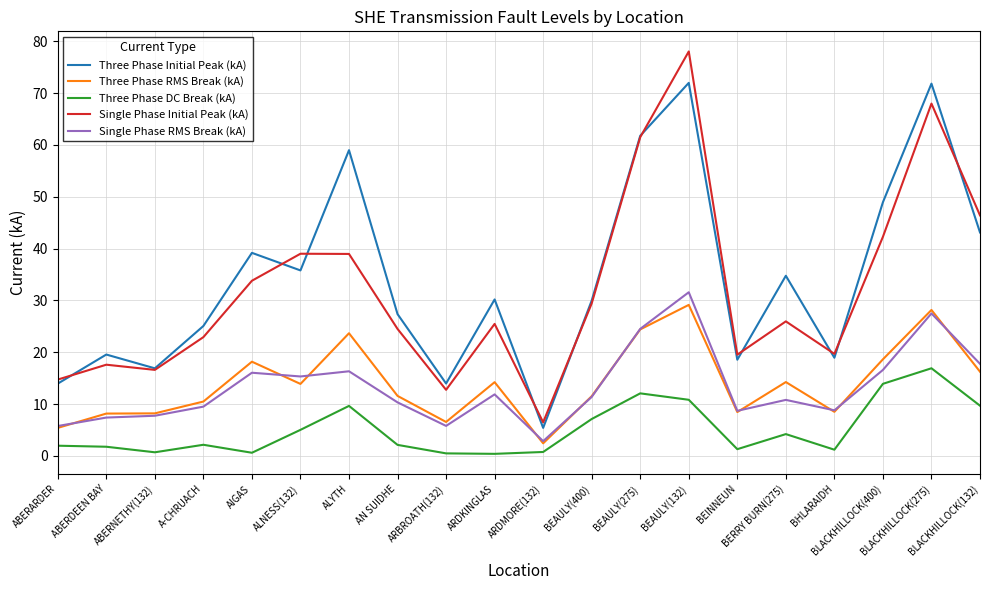

Is the value of Single Phase RMS Break (kA) at AN SUIDHE greater than the value of Three Phase DC Break (kA) at BERRY BURN(275)?

Yes